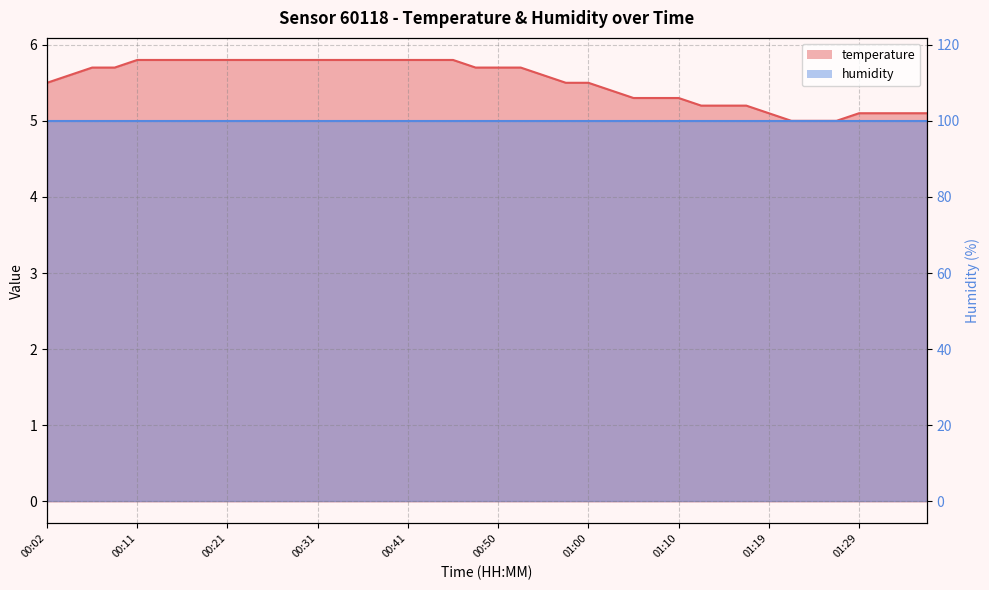

What is the label of the 33rd point from the left?

01:19